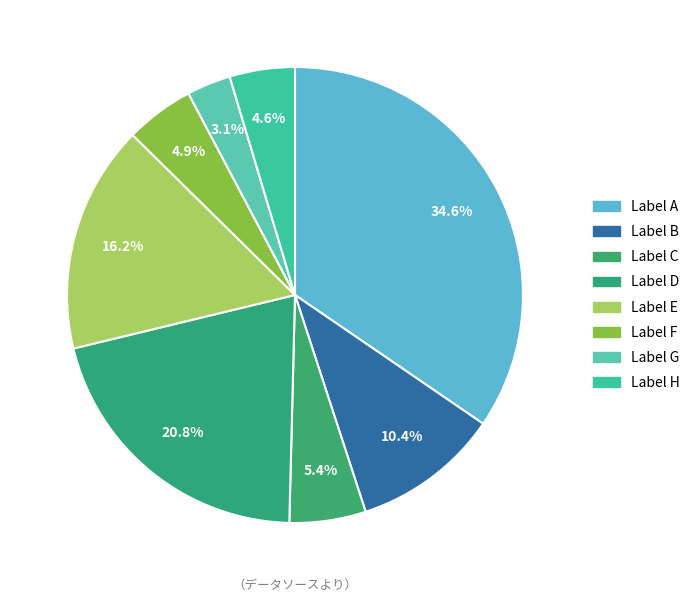

Is there a majority slice in this chart?

No